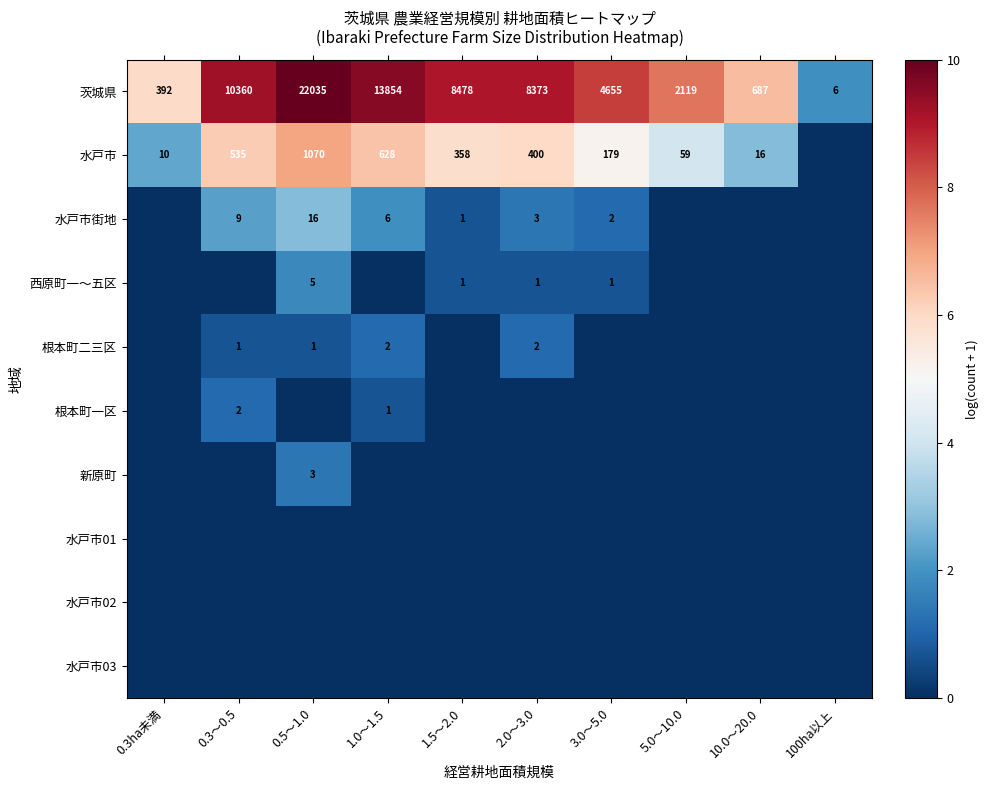

What is the sum of all 茨城県 values?

70959